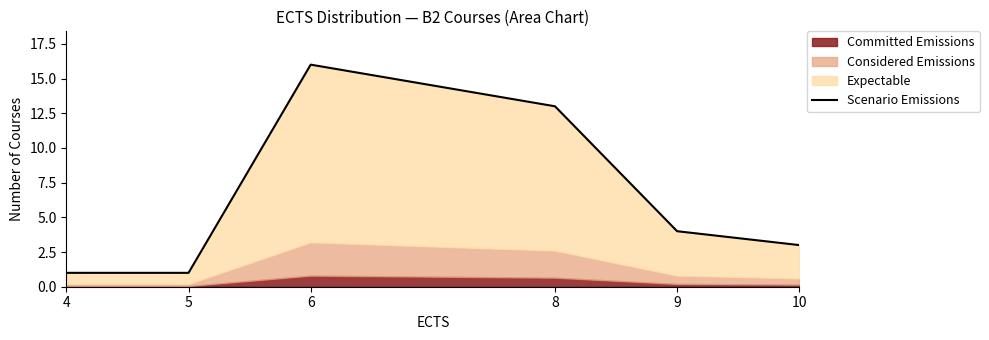

Where is the data nearest to the value 8?

9